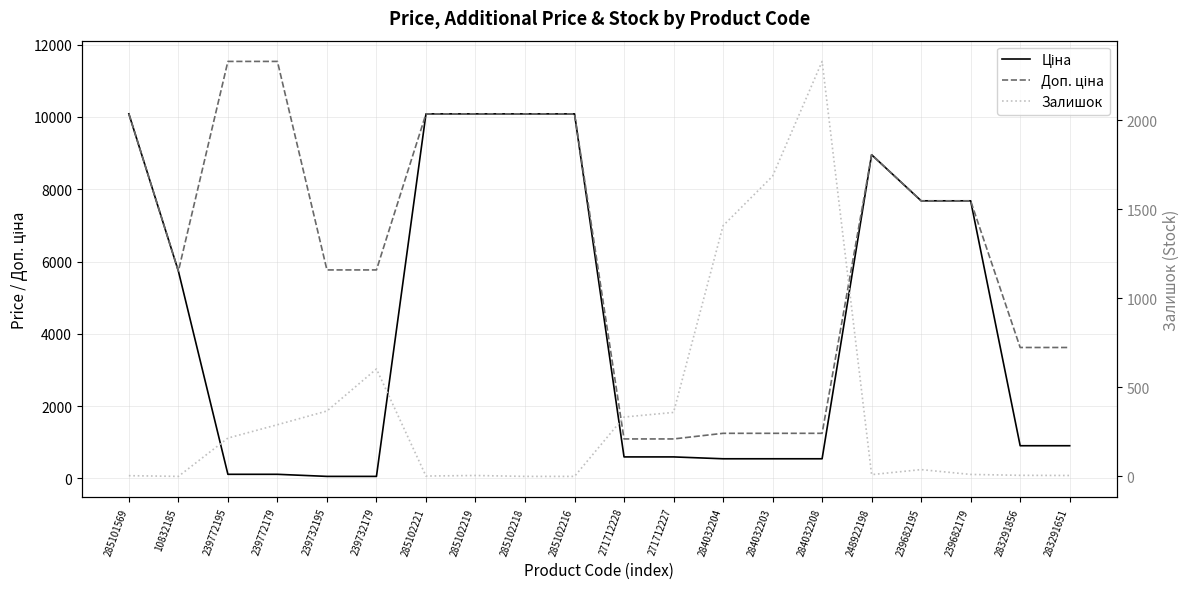

At 248922198, list the series in order from smallest to largest.

Залишок, Ціна, Доп. ціна